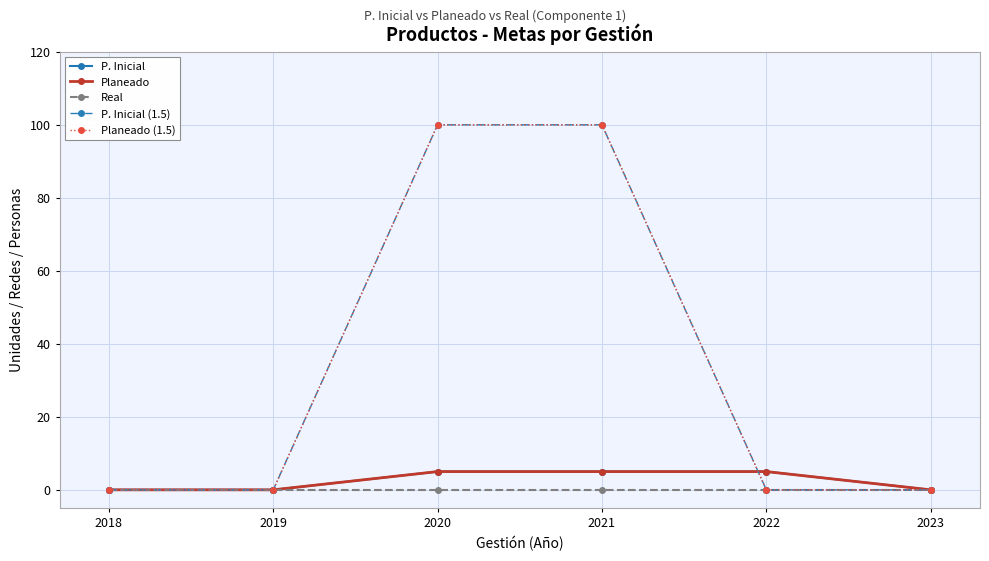

Which series has the largest total across all categories?

P. Inicial (1.5)